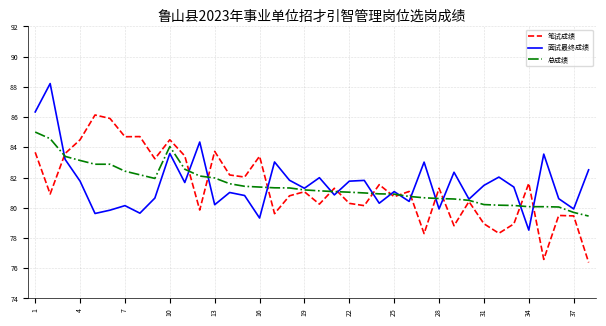

Does the chart have visible grid lines?

Yes